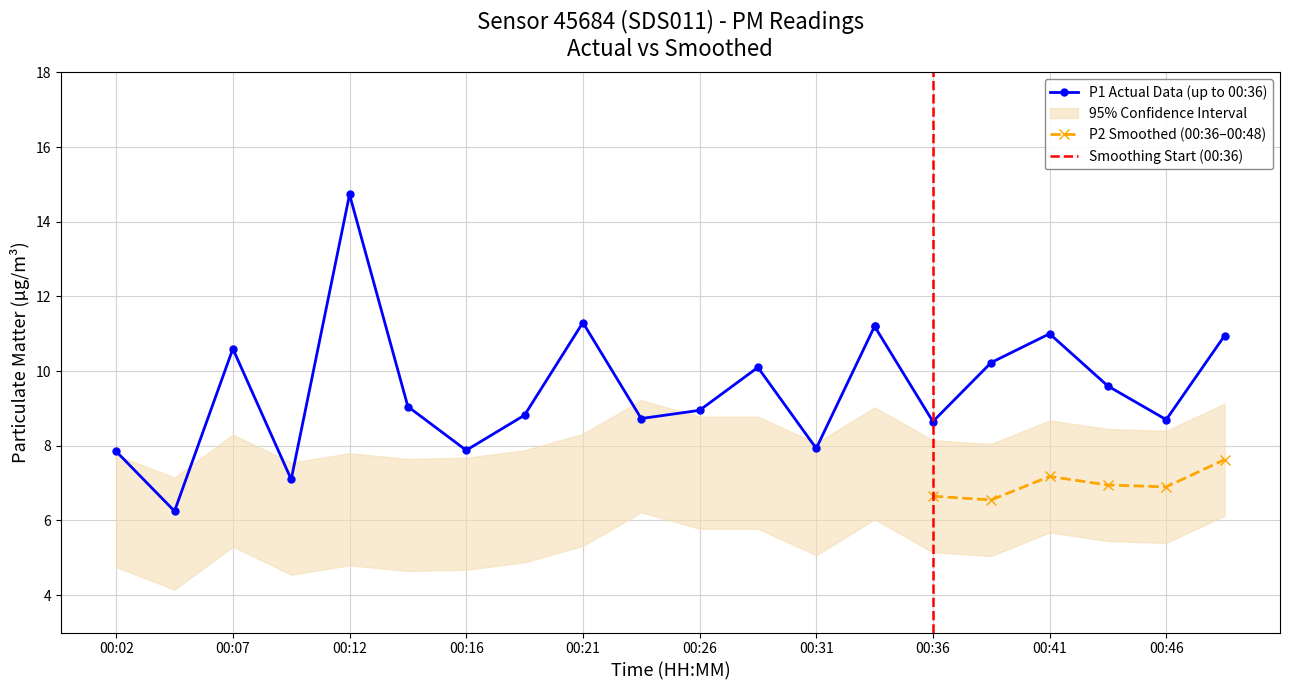

The value of P1 at 00:21 is 11.3. True or false?

True